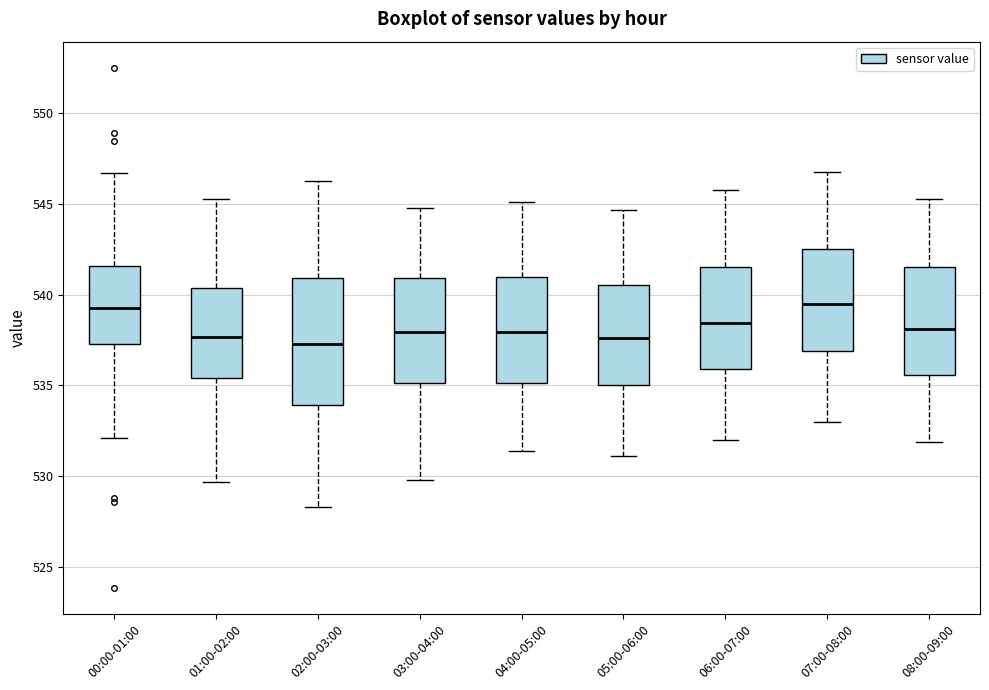

Reading left to right, read every box against the y-axis: the position of its median line, the range the box covers, and the ends of its whiskers. The values are not printed on the chart, so give them approximately, as read against the axis.

00:00-01:00: median 539.0, box 537.5 to 541.5, whiskers 532.0 to 546.5
01:00-02:00: median 537.5, box 535.5 to 540.5, whiskers 529.5 to 545.5
02:00-03:00: median 537.5, box 534.0 to 541.0, whiskers 528.5 to 546.5
03:00-04:00: median 538.0, box 535.0 to 541.0, whiskers 530.0 to 545.0
04:00-05:00: median 538.0, box 535.0 to 541.0, whiskers 531.5 to 545.0
05:00-06:00: median 537.5, box 535.0 to 540.5, whiskers 531.0 to 544.5
06:00-07:00: median 538.5, box 536.0 to 541.5, whiskers 532.0 to 546.0
07:00-08:00: median 539.5, box 537.0 to 542.5, whiskers 533.0 to 547.0
08:00-09:00: median 538.0, box 535.5 to 541.5, whiskers 532.0 to 545.5